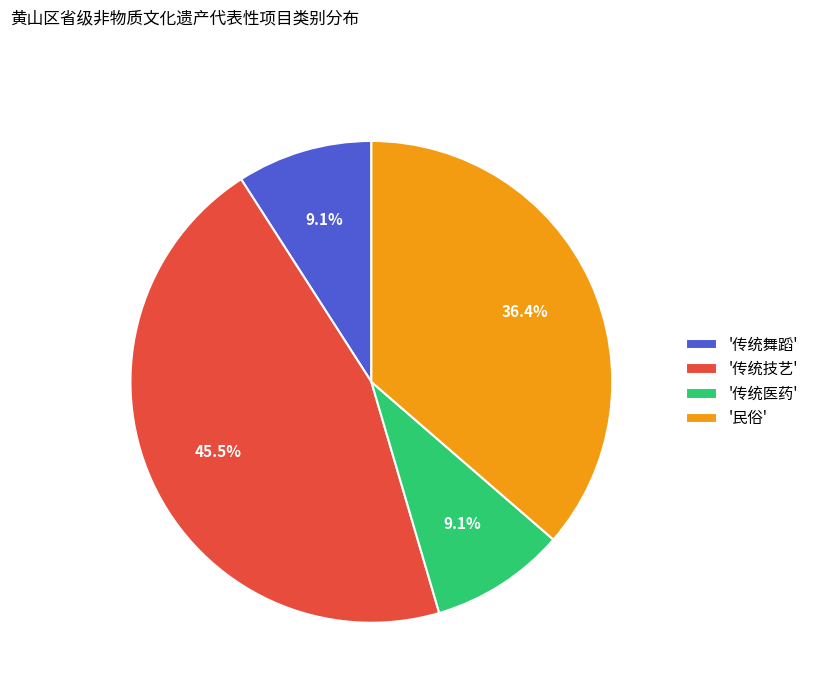

What percentage do '传统舞蹈' and '传统技艺' together represent?

54.5%